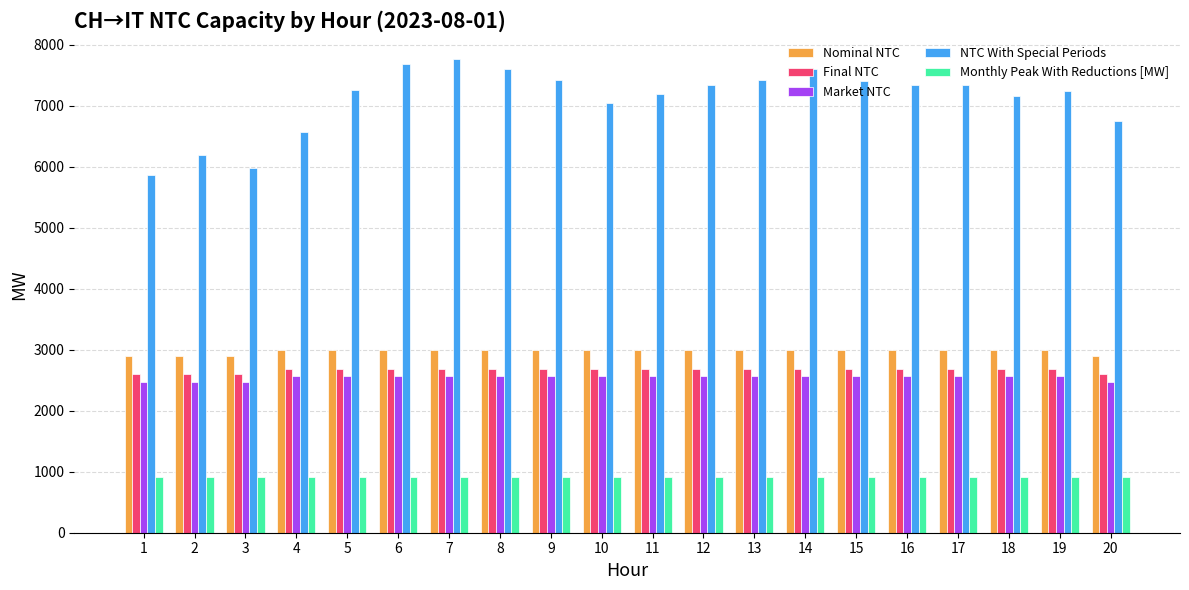

What is the smallest value displayed?

911